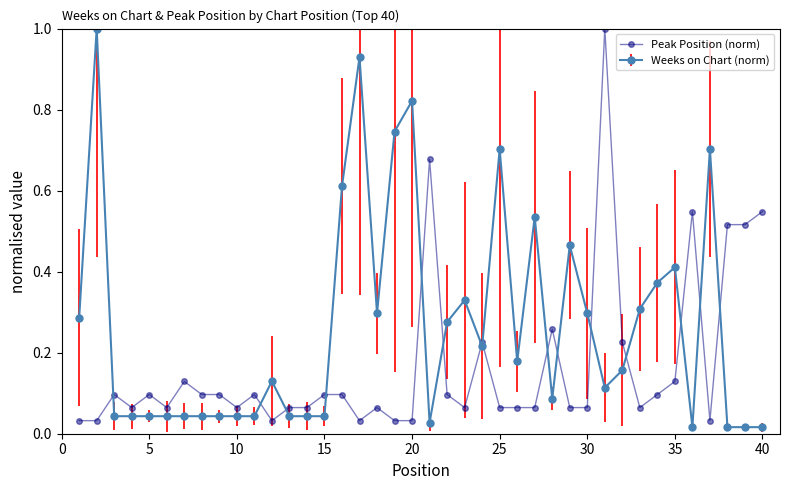

At how many categories does at least one series exceed 0?

40